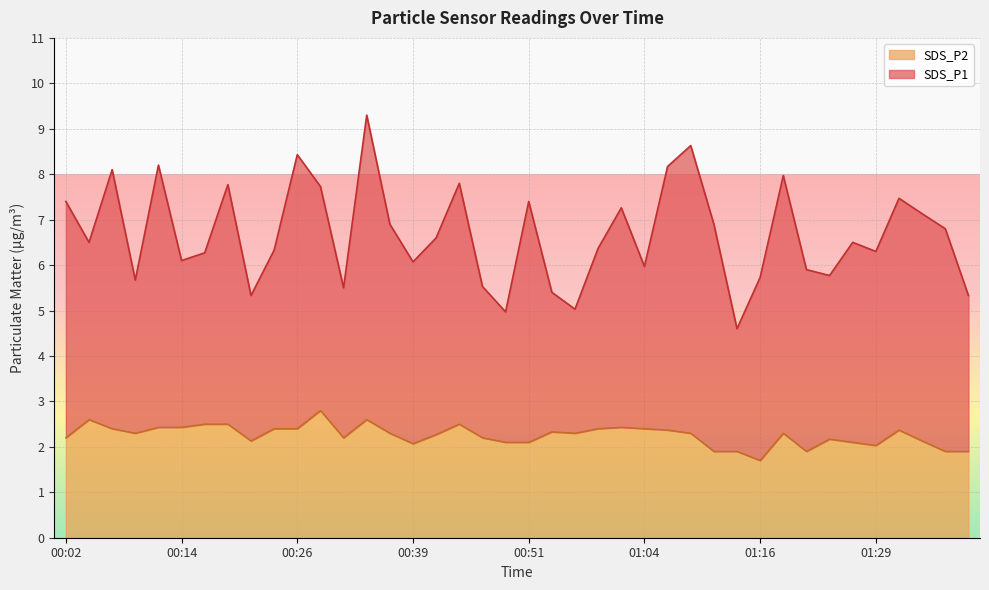

What is the average value of the SDS_P1 series?

6.7